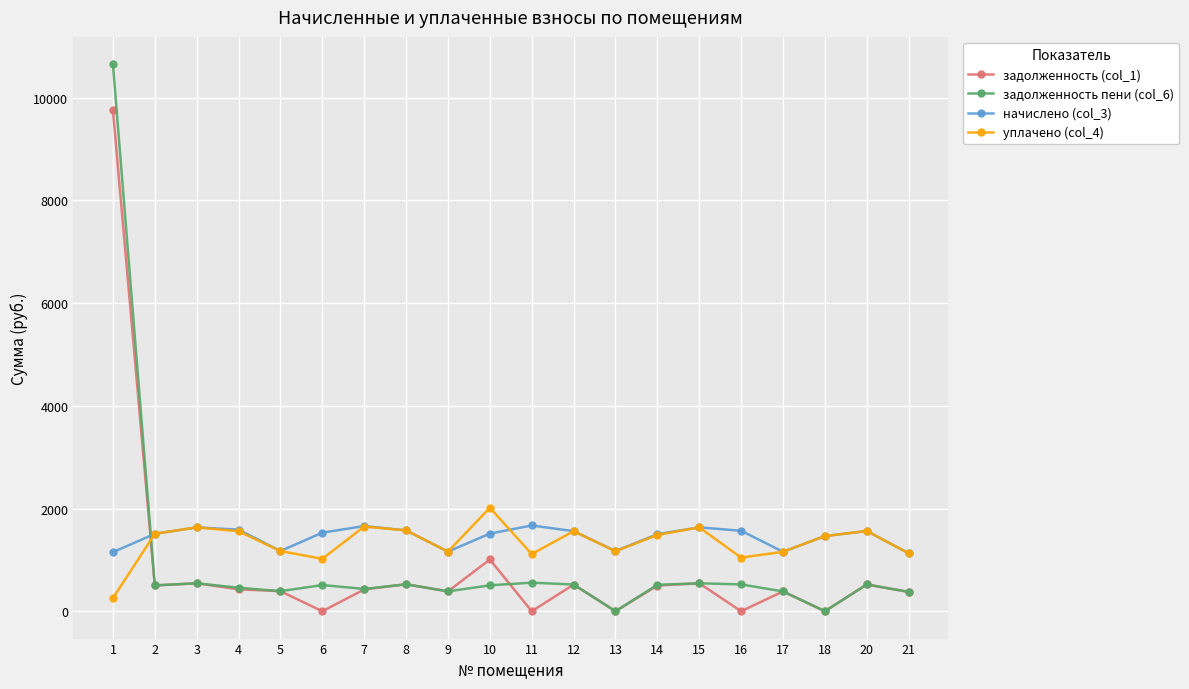

The value of задолженность пени (col_6) at 18 is 7211.4. True or false?

False